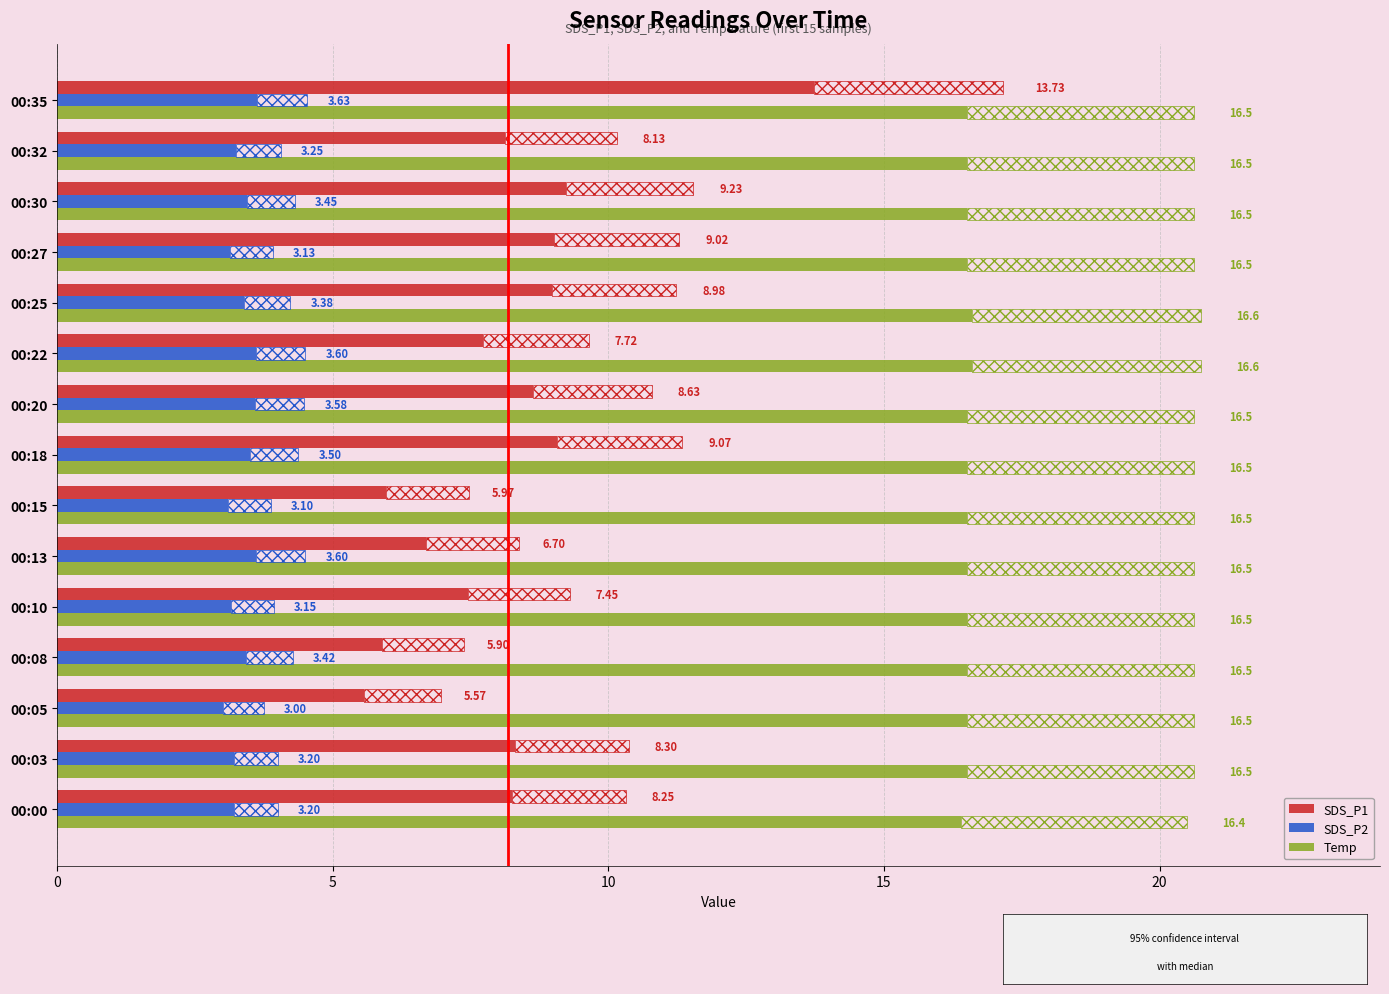

List the labels in order of SDS_P1 value, largest first.

00:35, 00:30, 00:18, 00:27, 00:25, 00:20, 00:03, 00:00, 00:32, 00:22, 00:10, 00:13, 00:15, 00:08, 00:05